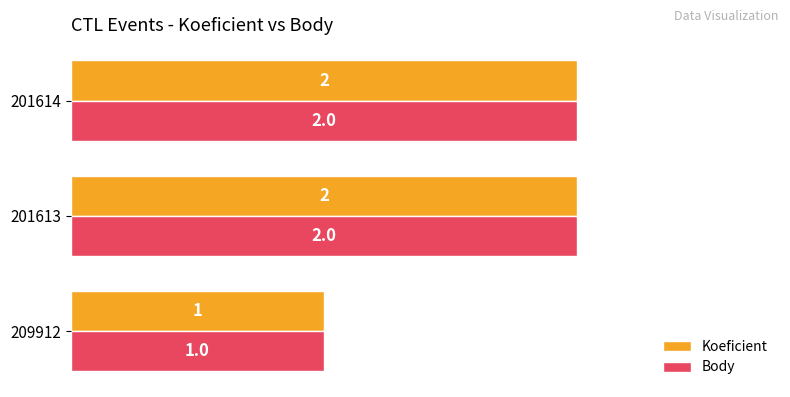

What is the total value across all series at 201614?

4